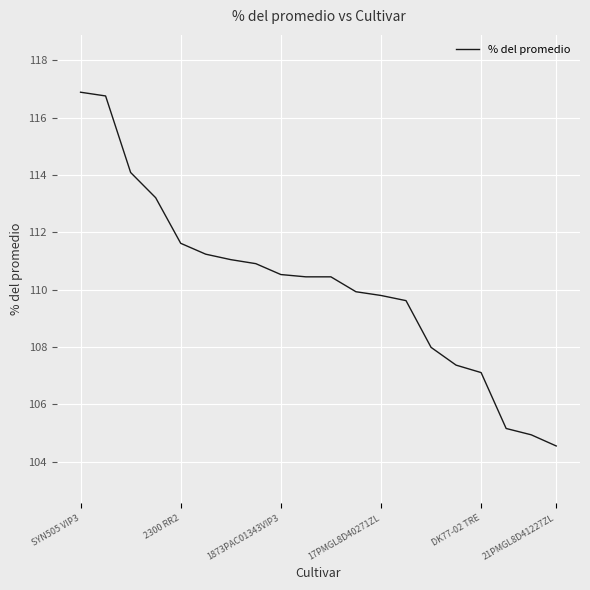

What is the difference between the maximum and minimum values?

12.3